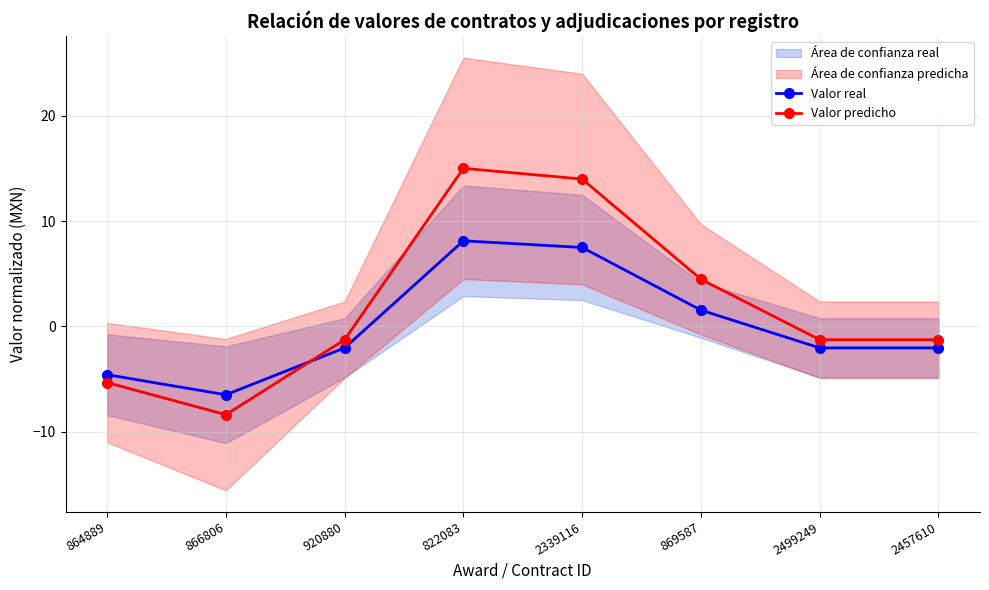

The value of Valor real at 869587 is 1.5. True or false?

True